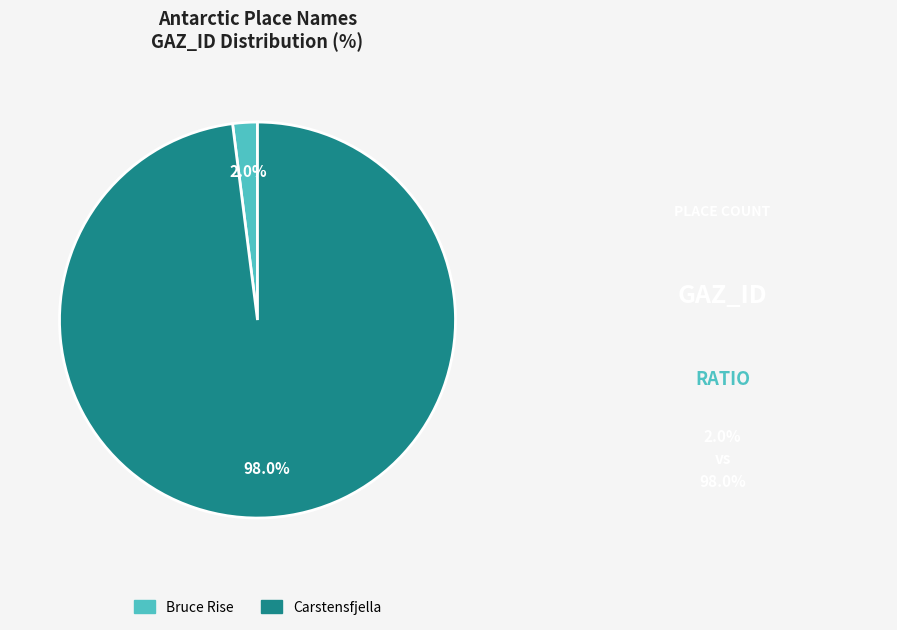

Which category has the biggest portion of the pie?

Carstensfjella